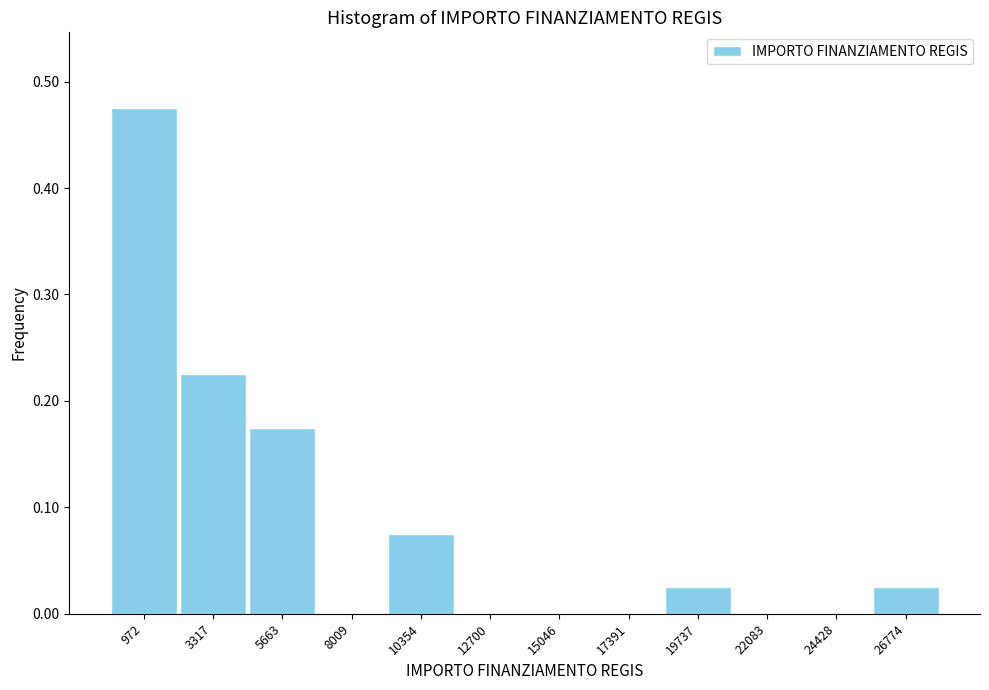

What is the sum of all values?

1.0